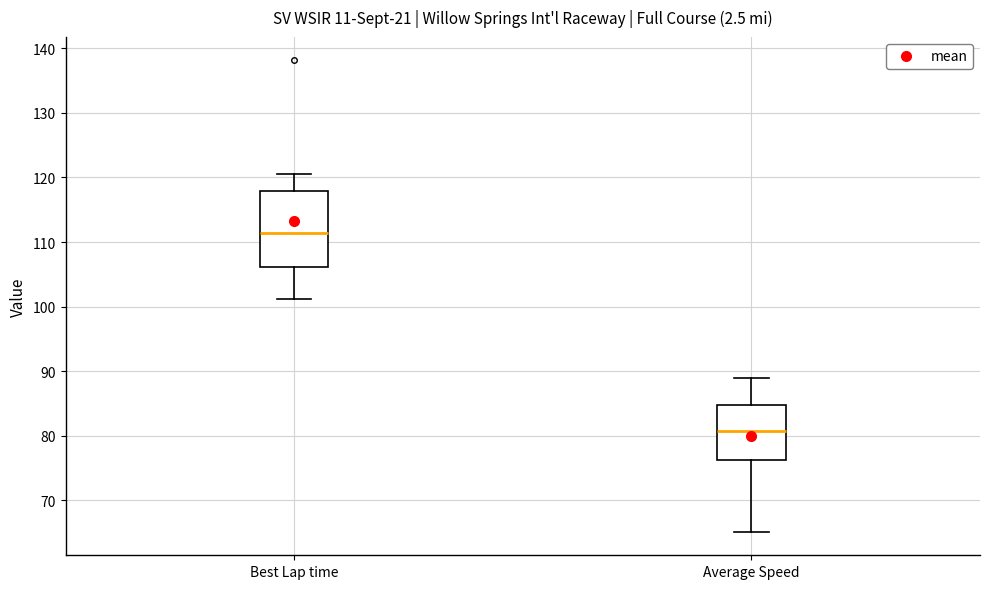

Reading left to right, read every box against the y-axis: the position of its median line, the range the box covers, and the ends of its whiskers. The values are not printed on the chart, so give them approximately, as read against the axis.

Best Lap time: median 111, box 106 to 118, whiskers 101 to 121
Average Speed: median 81, box 76 to 85, whiskers 65 to 89